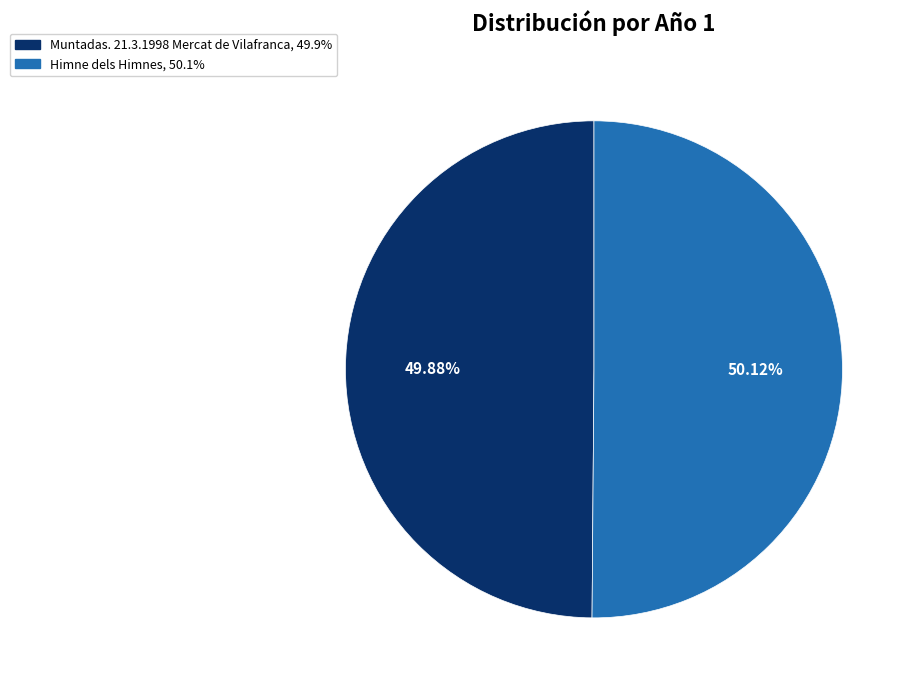

Is there any slice that represents more than half of the pie?

Yes